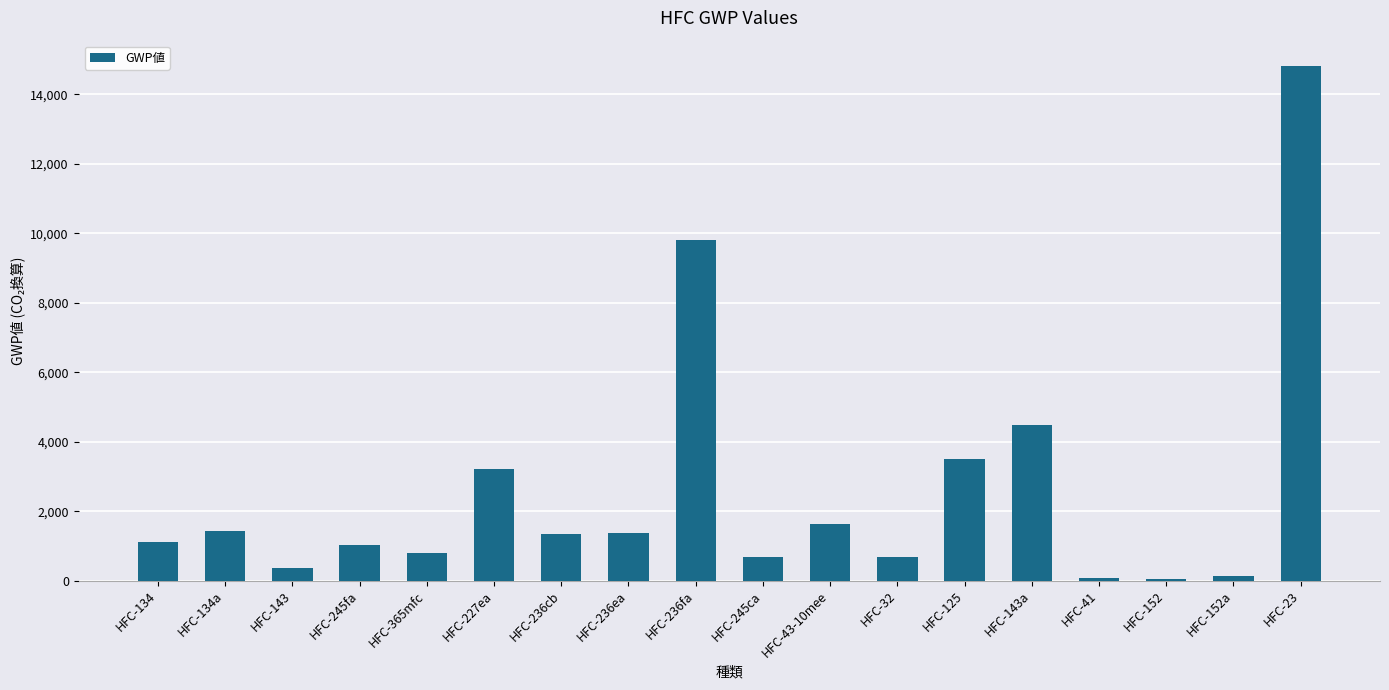

Are the bars horizontal?

No